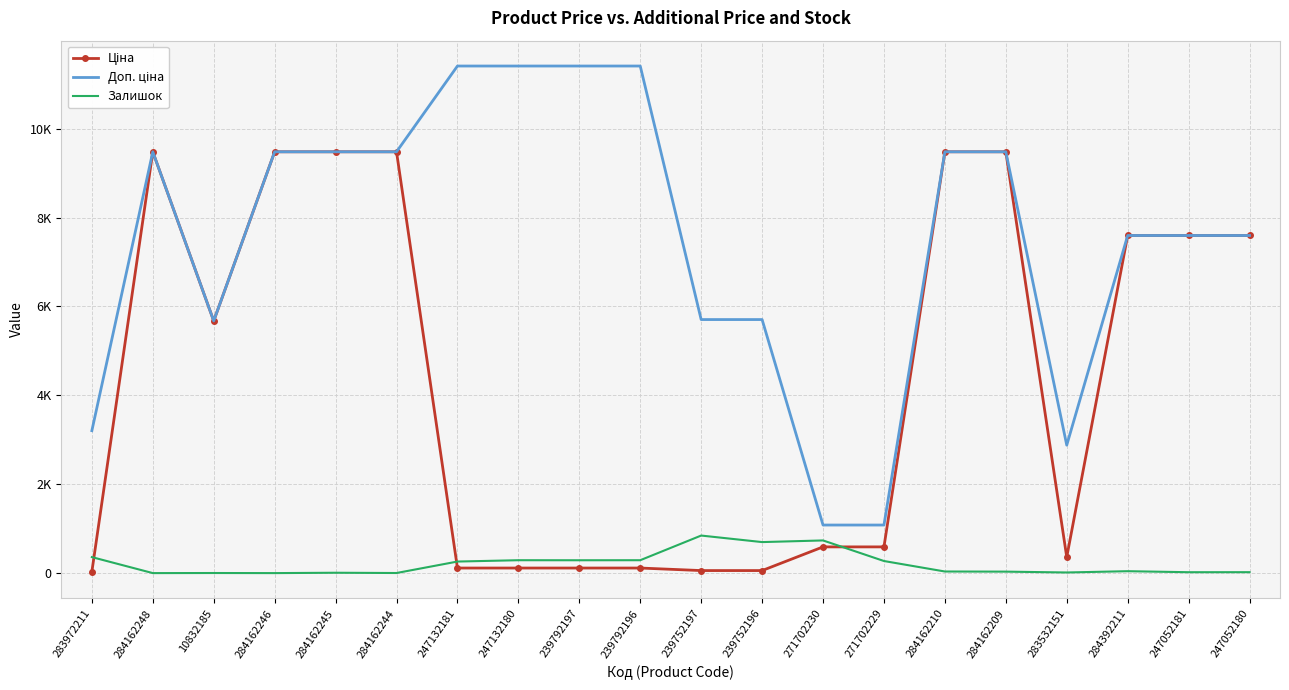

What is the minimum value for Ціна?

32.0